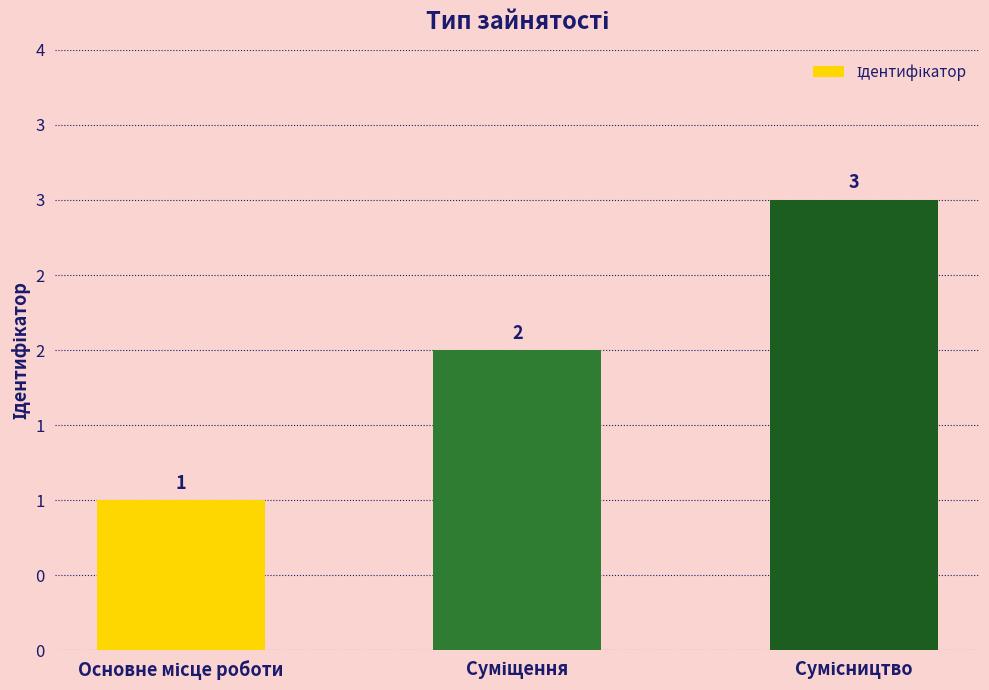

Does the chart contain any negative values?

No